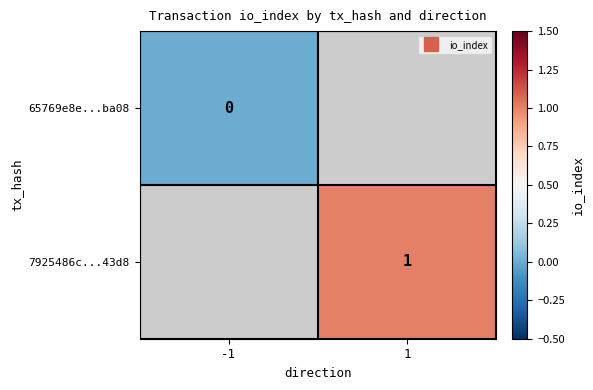

How many values in 7925486c...43d8 are above zero?

1